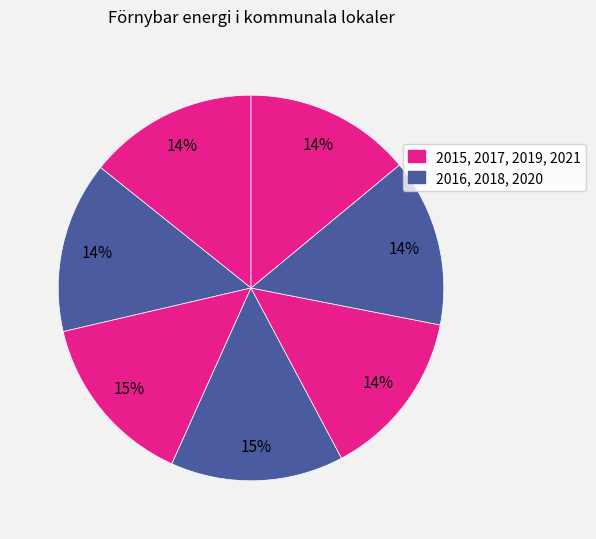

How many segments does this pie chart have?

7